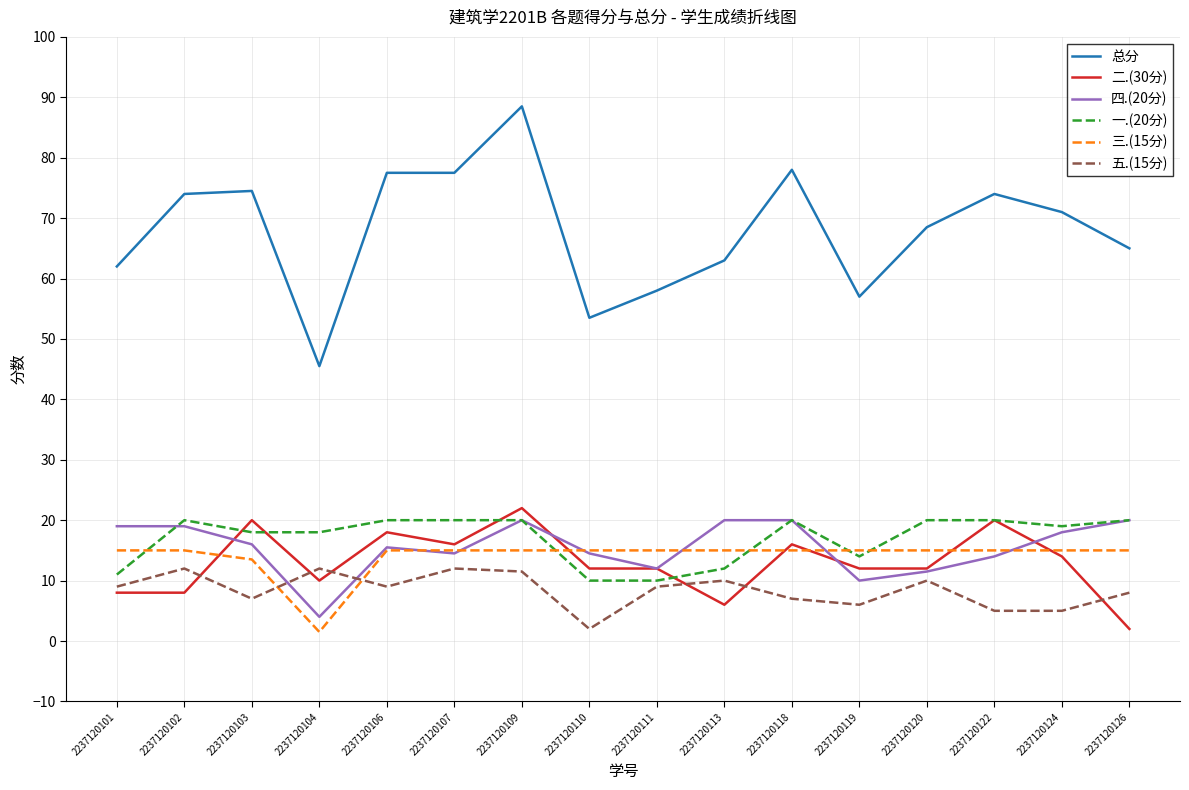

What is the approximate value of 二.(30分) at 2237120124?

14.0